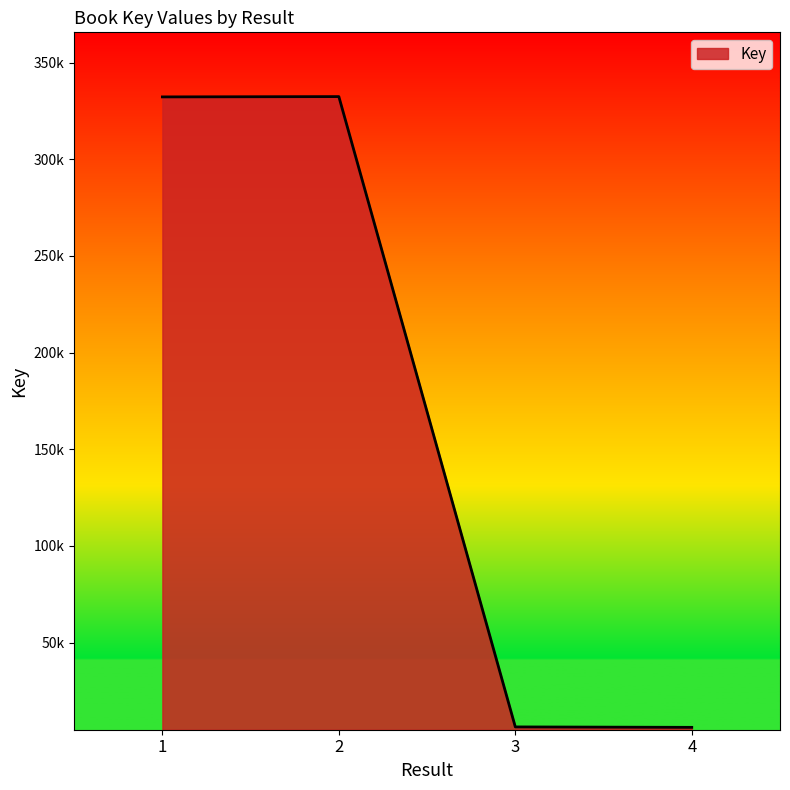

Reading right to left, extract all data points from this chart.

6140	6363	332453	332297